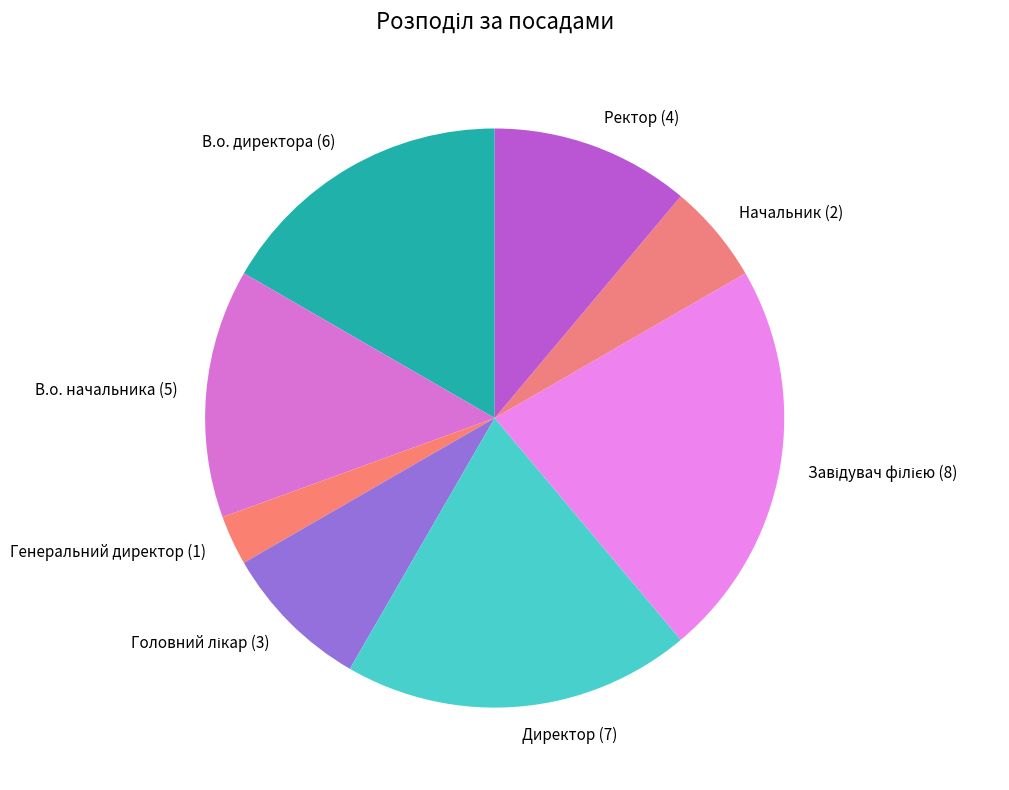

How many slices are in this pie chart?

8